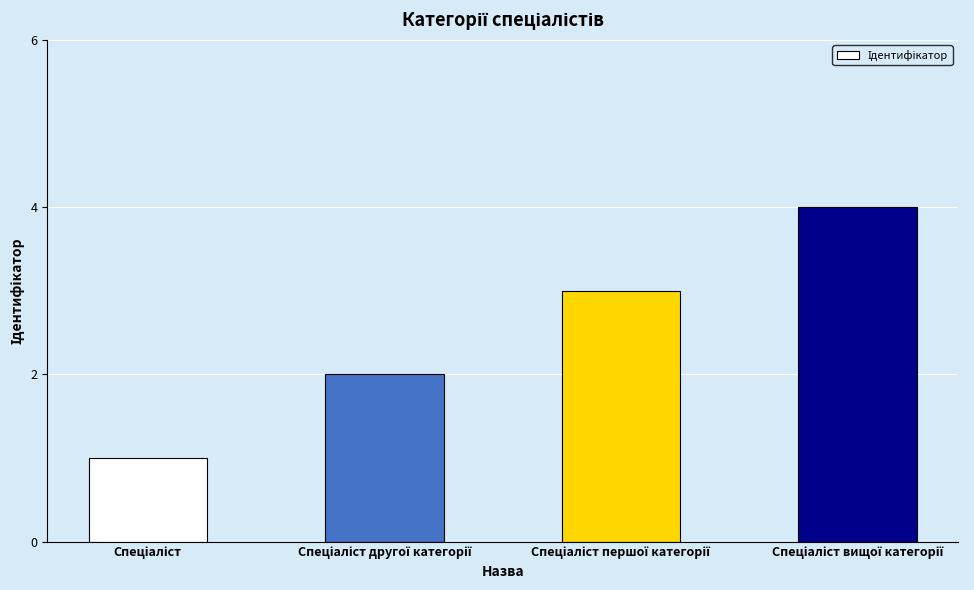

What is the greatest value displayed?

4